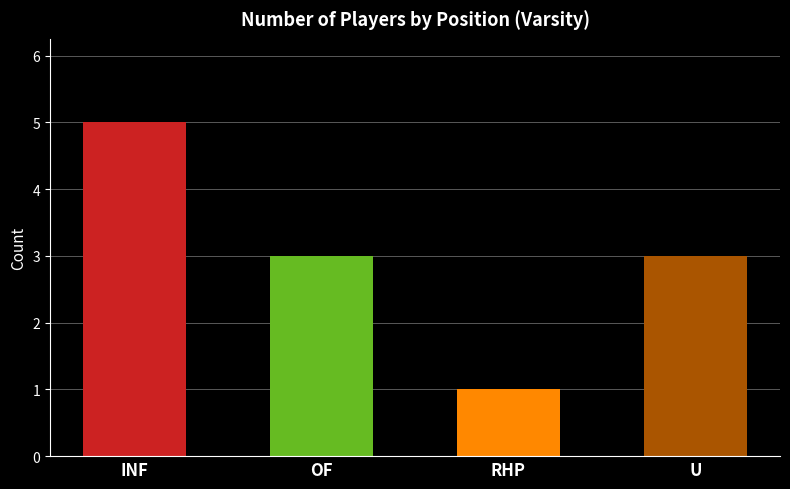

What is the ratio of the value at INF to the value at OF?

1.7